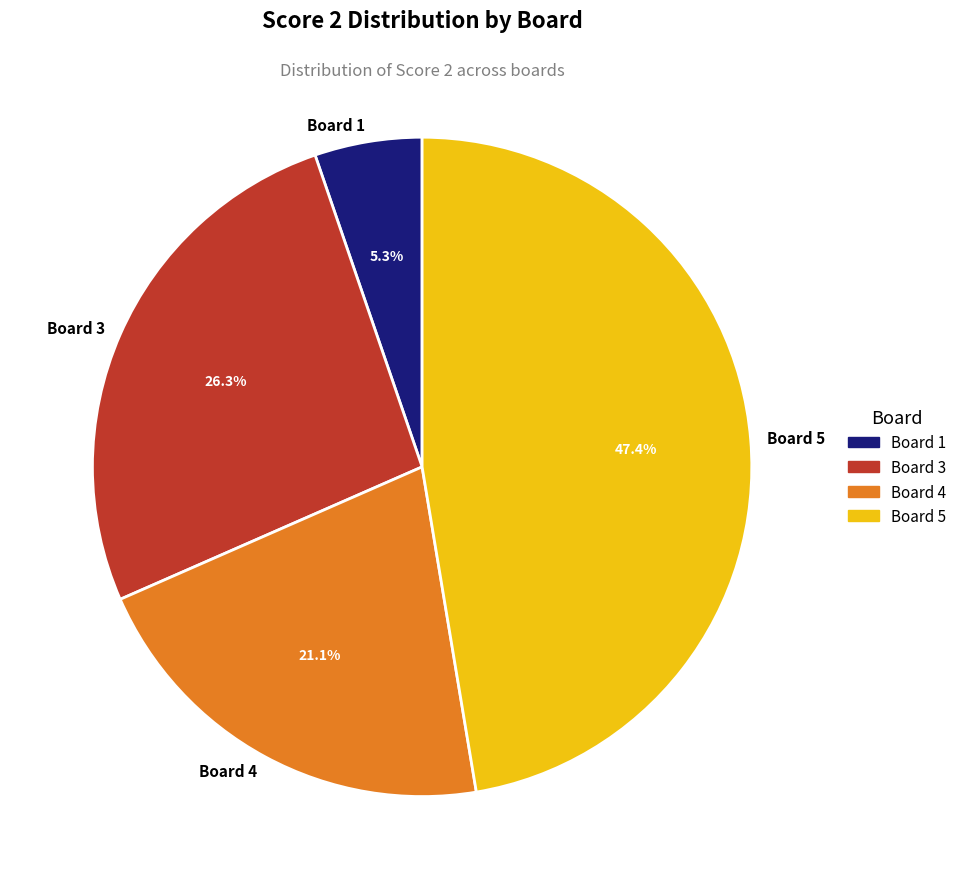

How many slices are in this pie chart?

4